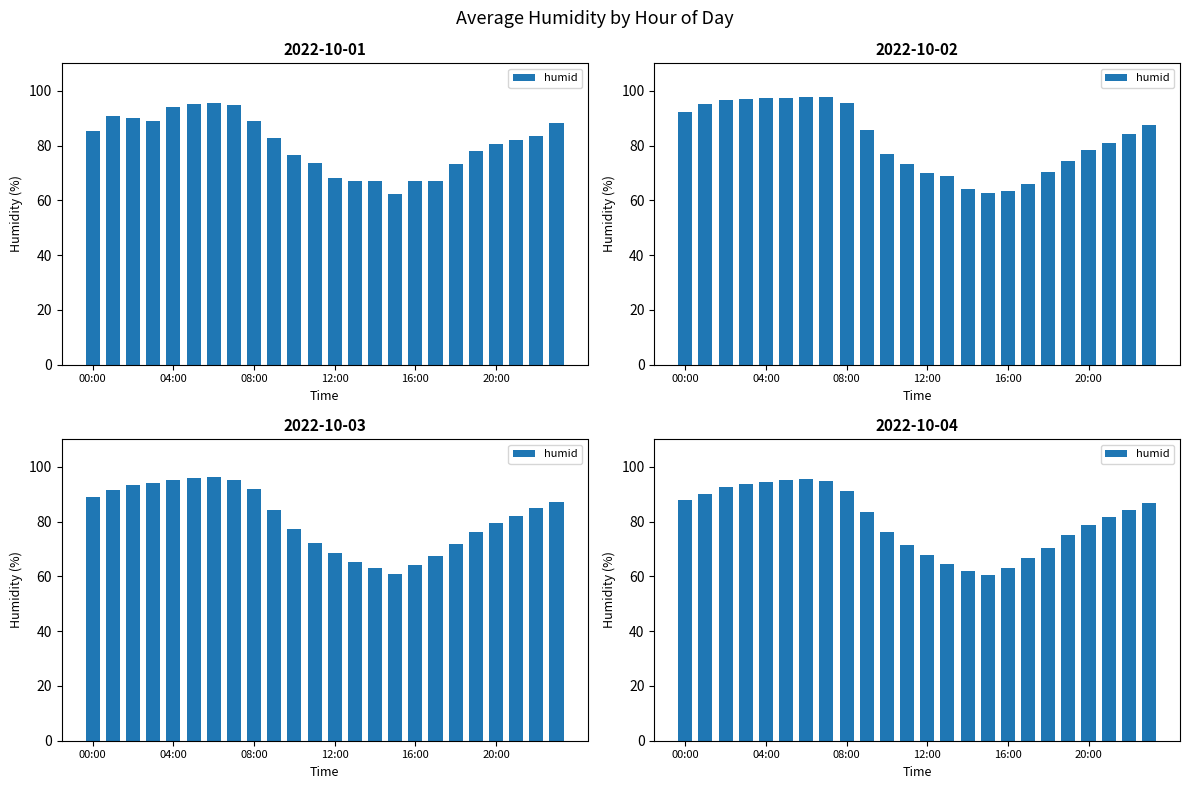

True or false: the data shows 29.1 at 22.

False